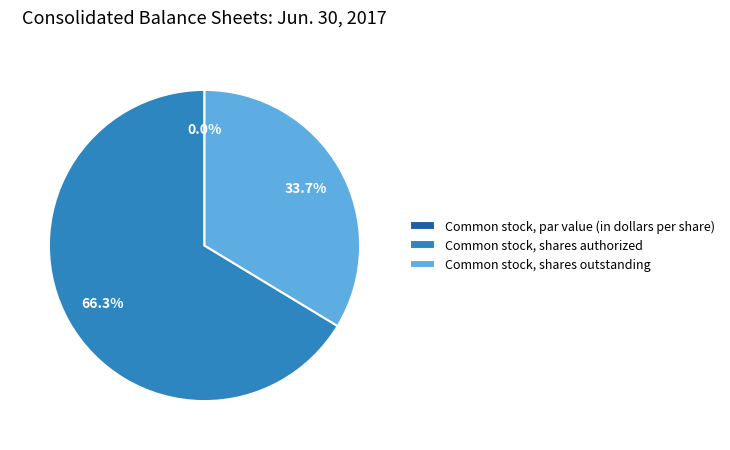

What percentage is the Common stock, shares outstanding slice, to the nearest percent?

34%